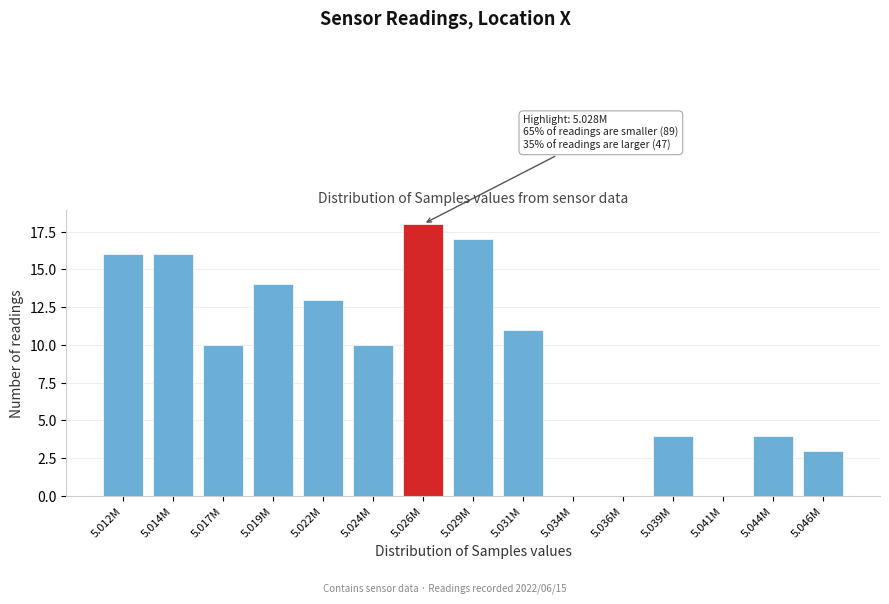

Reading left to right, transcribe all the data shown in this chart.

5.012M=16	5.014M=16	5.017M=10	5.019M=14	5.022M=13	5.024M=10	5.026M=18	5.029M=17	5.031M=11	5.034M=0	5.036M=0	5.039M=4	5.041M=0	5.044M=4	5.046M=3